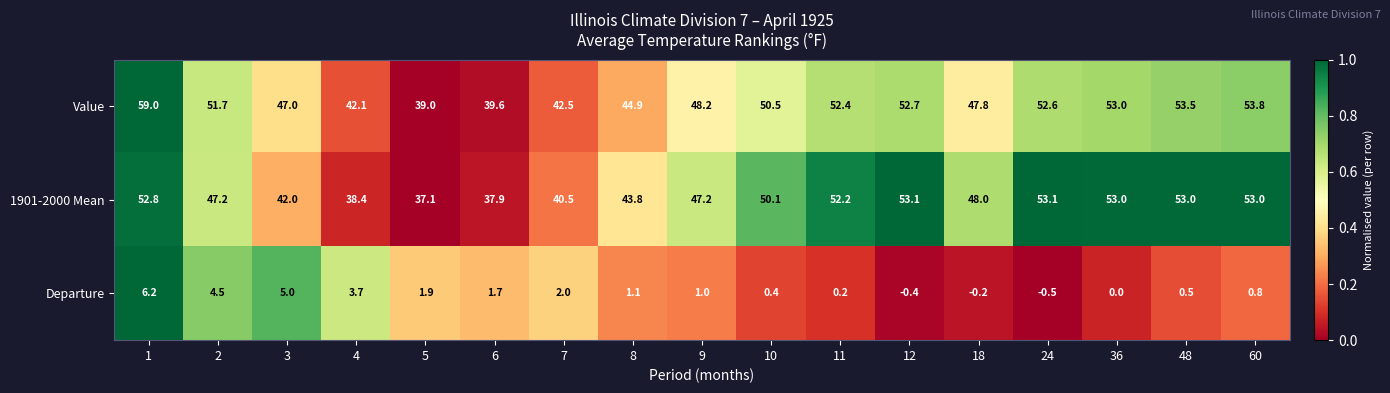

Between 3 and 4, which series saw the biggest shift?

Value